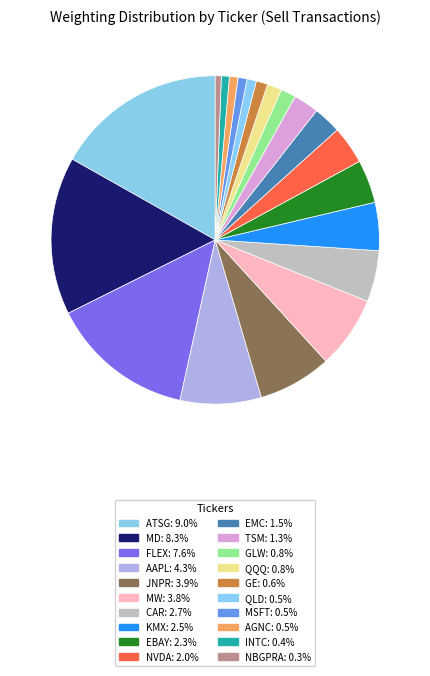

What is the total percentage of FLEX and GE?

15.3%